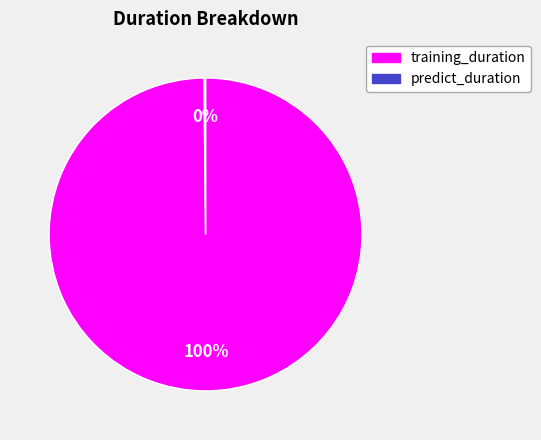

Is there any slice that represents more than half of the pie?

Yes